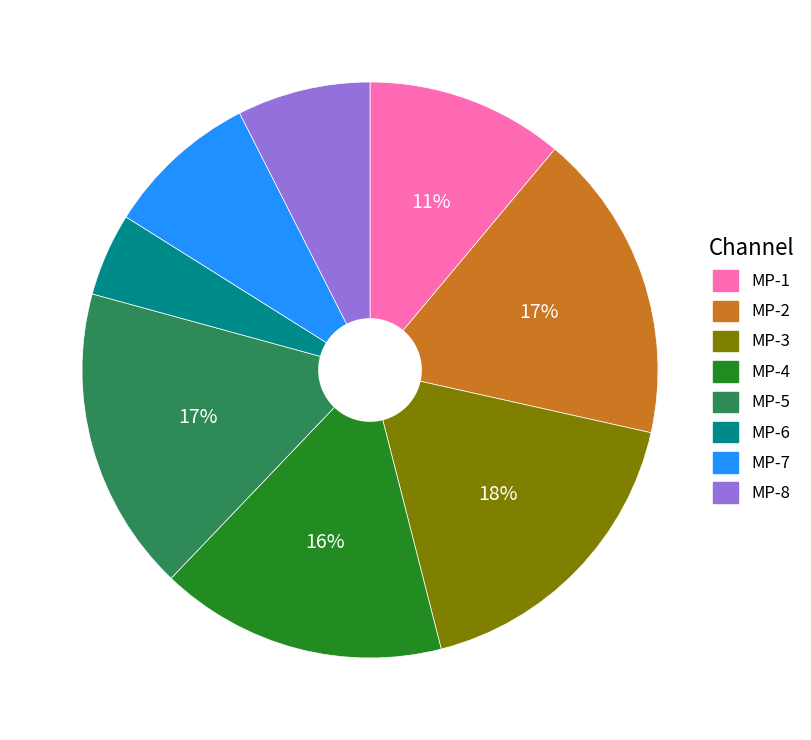

To the nearest percent, what is the difference between the largest and smallest slice percentages?

13%